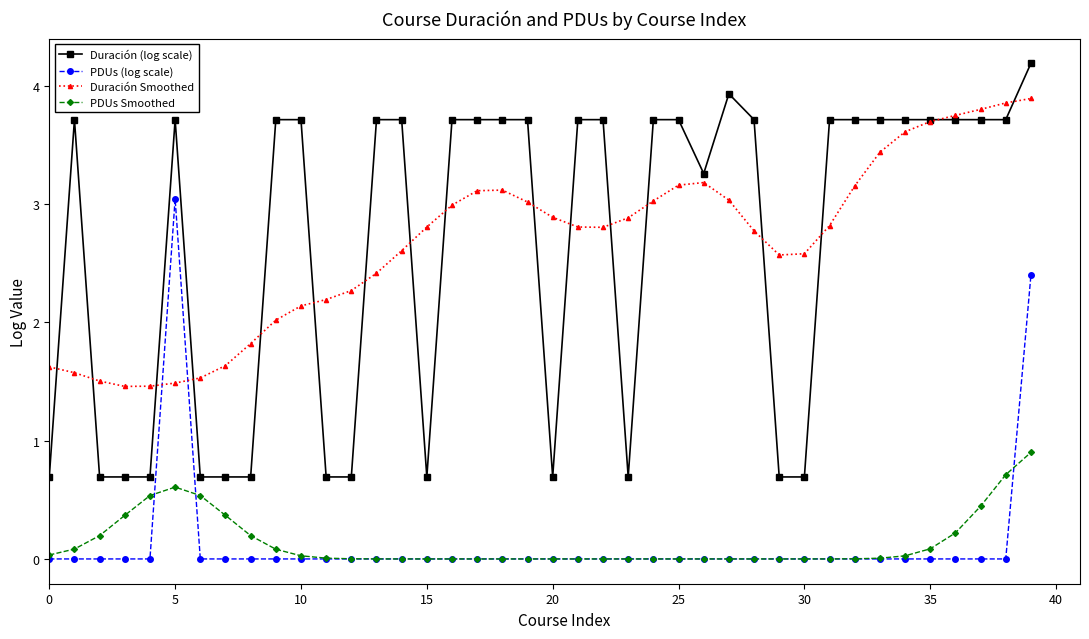

True or false: PDUs Smoothed and Duración Smoothed cross at least once.

False